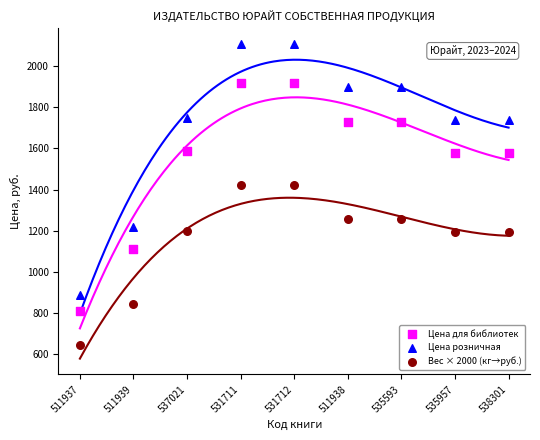

Which series reaches the minimum Y coordinate?

Вес × 2000 (кг→руб.)